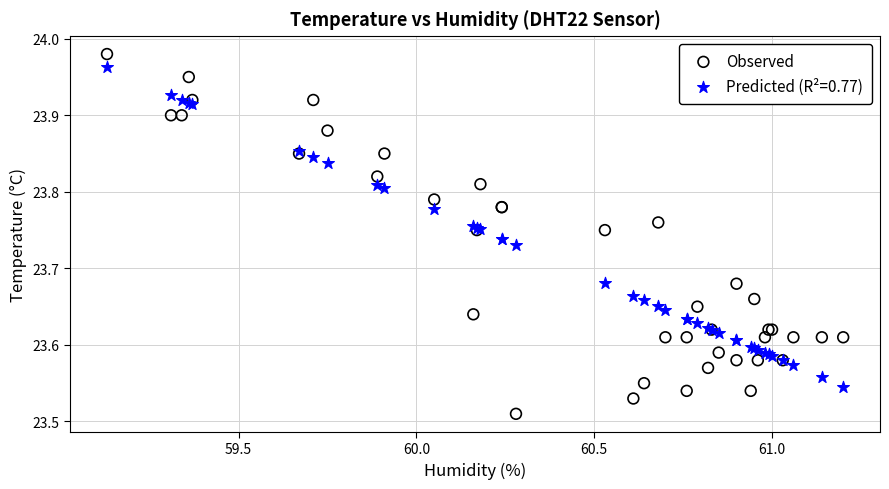

Which series reaches the minimum Y coordinate?

Observed